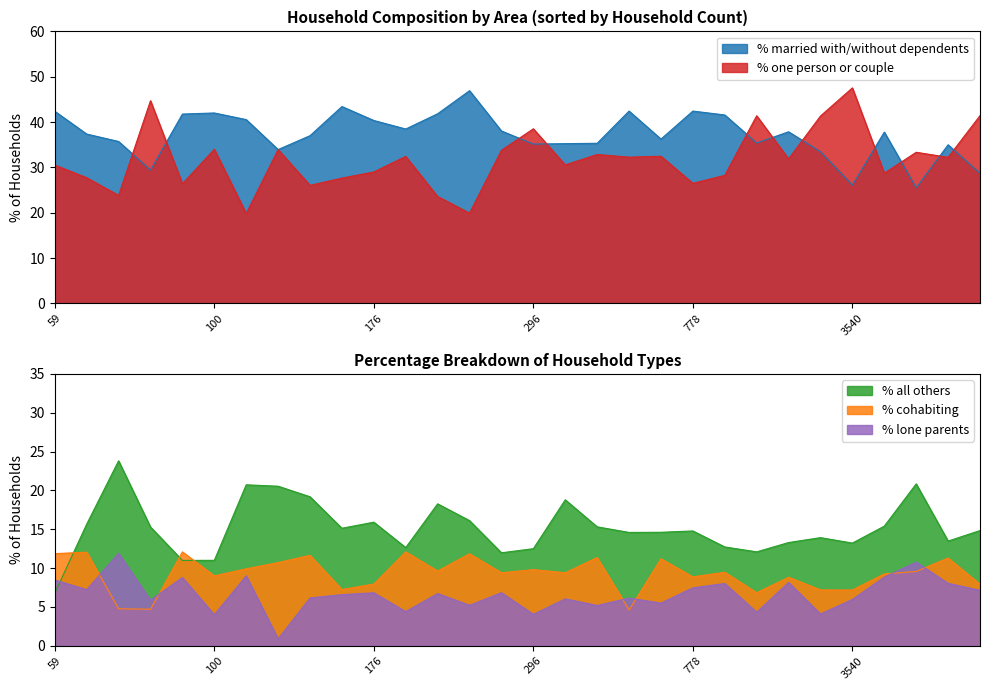

What is the maximum value for % one person or couple?

47.5